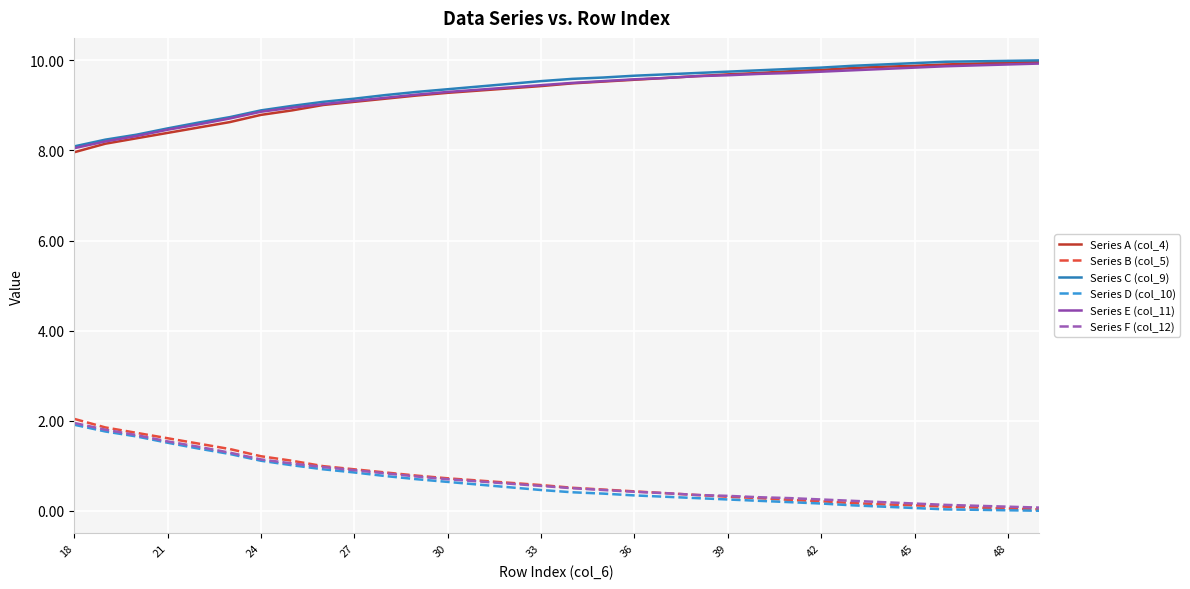

True or false: Series C (col_9) and Series D (col_10) cross at least once.

False